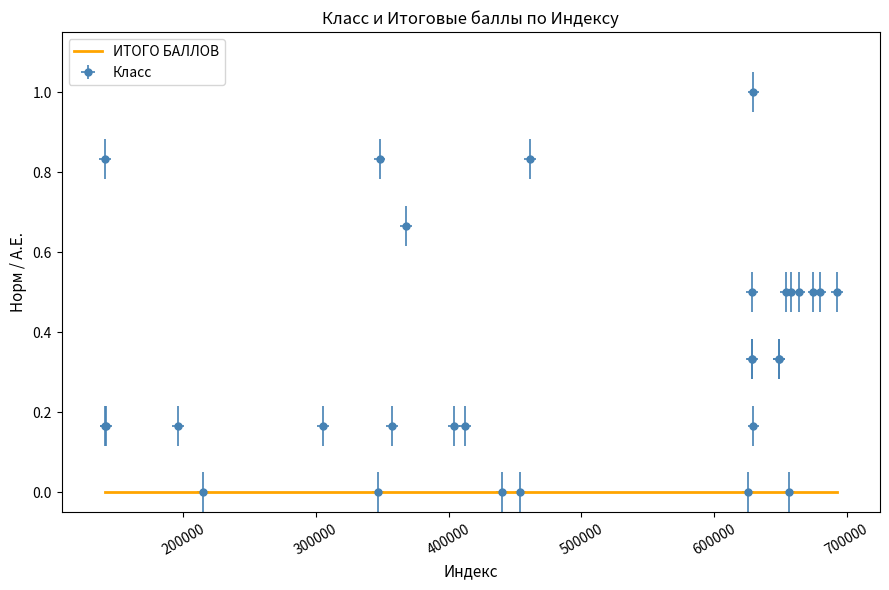

What is the sum of all values?

10.3